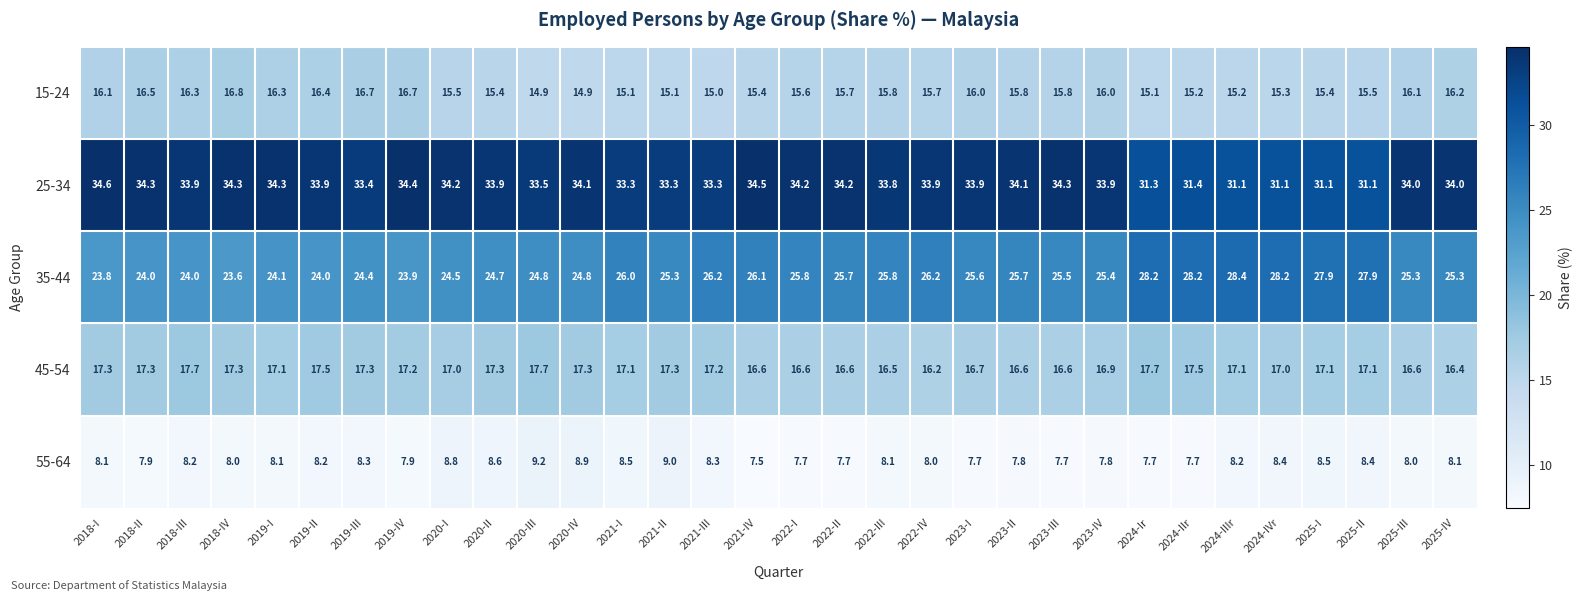

What is the difference between the 55-64 values at 2023-IV and 2018-III?

0.4